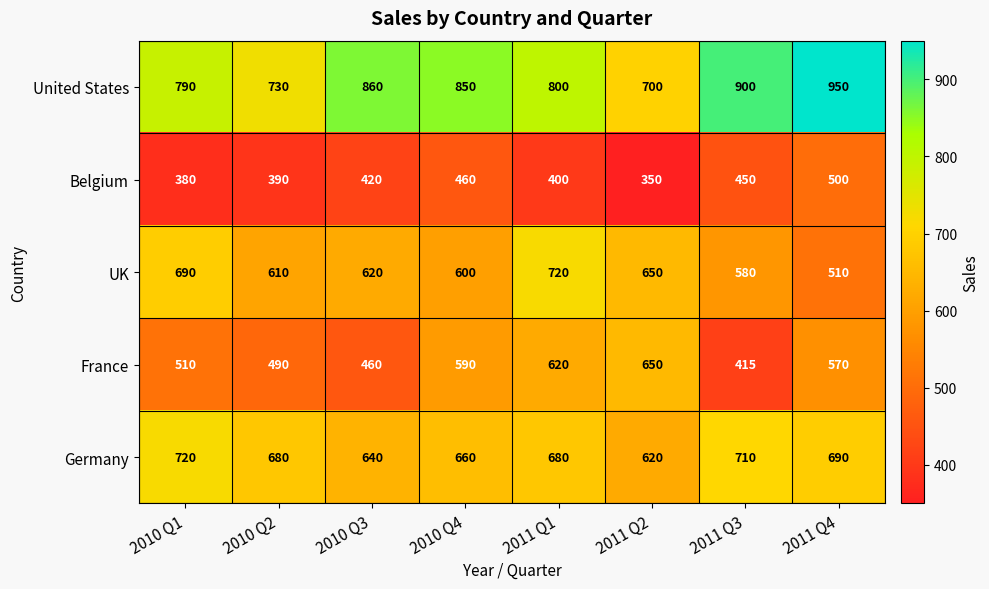

Rank the series at 2010 Q2 from highest to lowest value.

United States, Germany, UK, France, Belgium